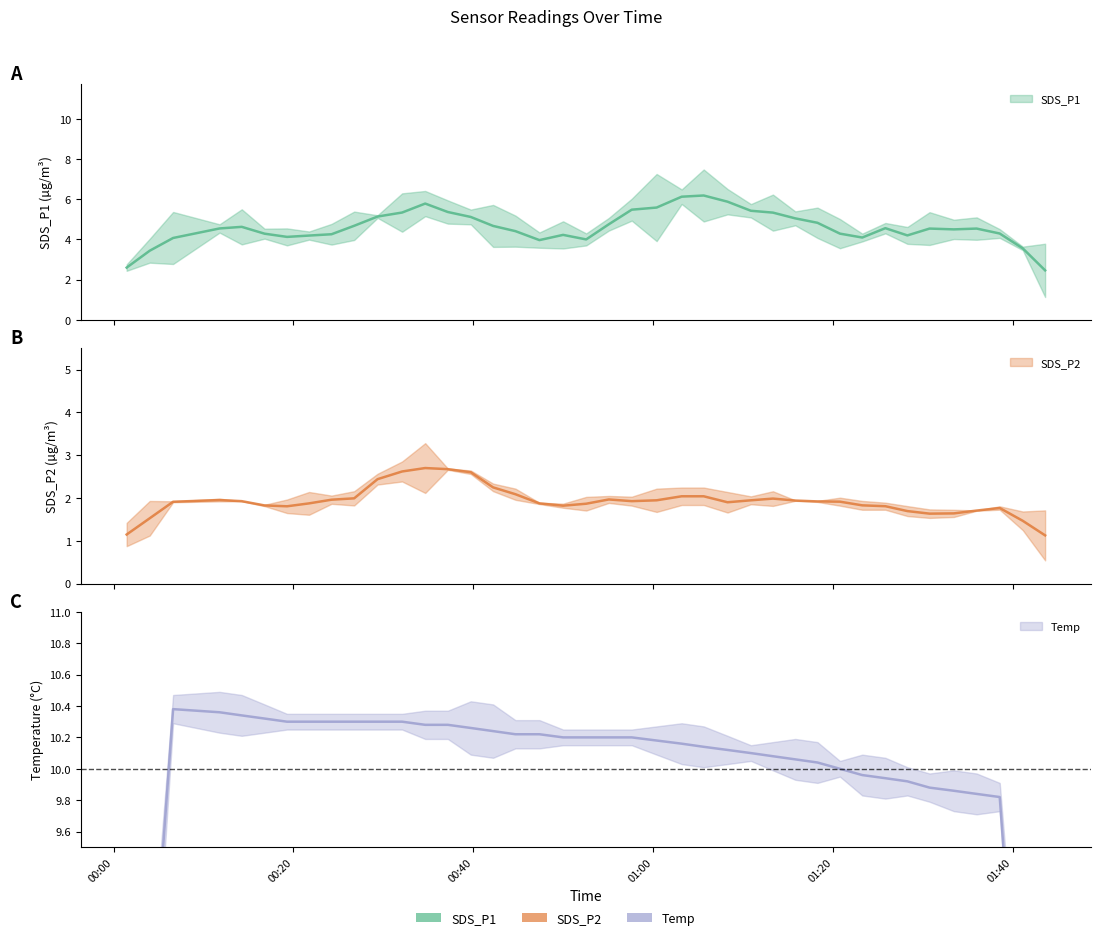

What is the average value of the SDS_P1 series?

4.7